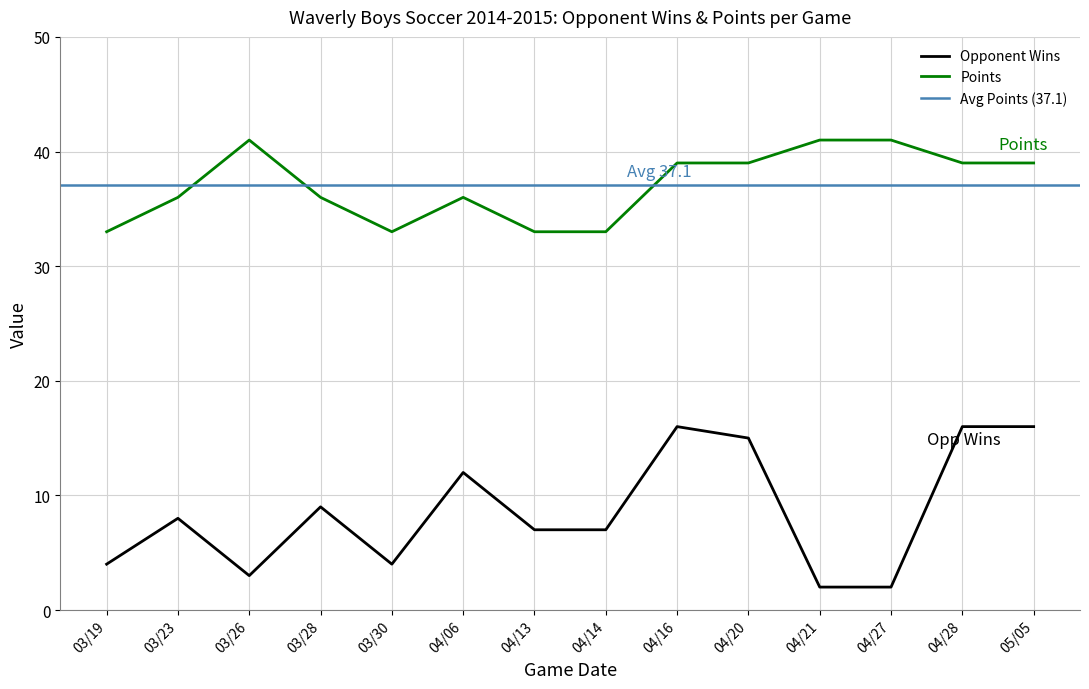

What is the value of the Opponent Wins point at the 11th from the left?

2